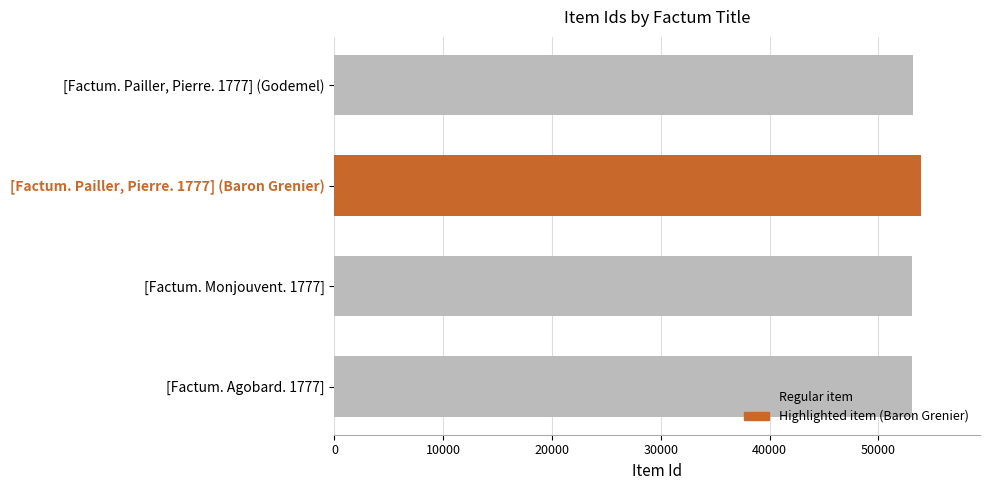

Rank the categories by value from lowest to highest.

[Factum. Monjouvent. 1777], [Factum. Agobard. 1777], [Factum. Pailler, Pierre. 1777] (Godemel), [Factum. Pailler, Pierre. 1777] (Baron Grenier)